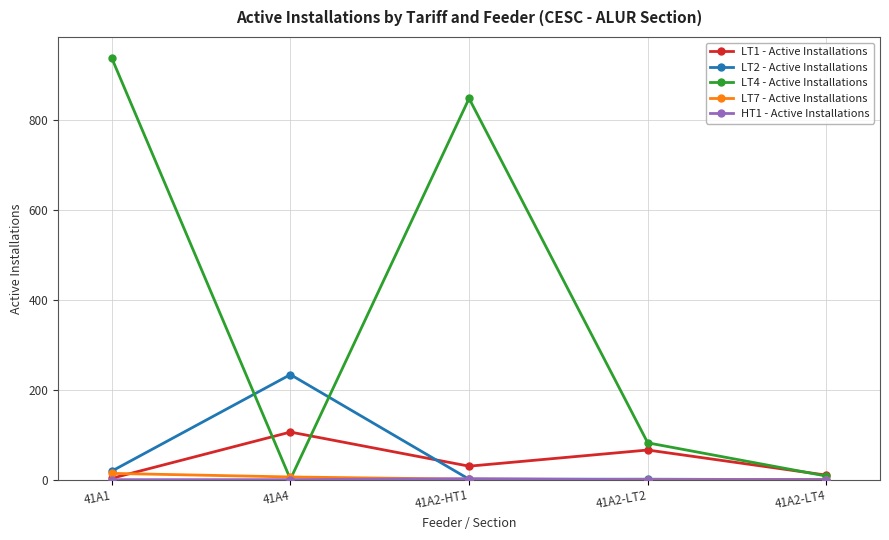

Is this an area chart (filled region under the line)?

No